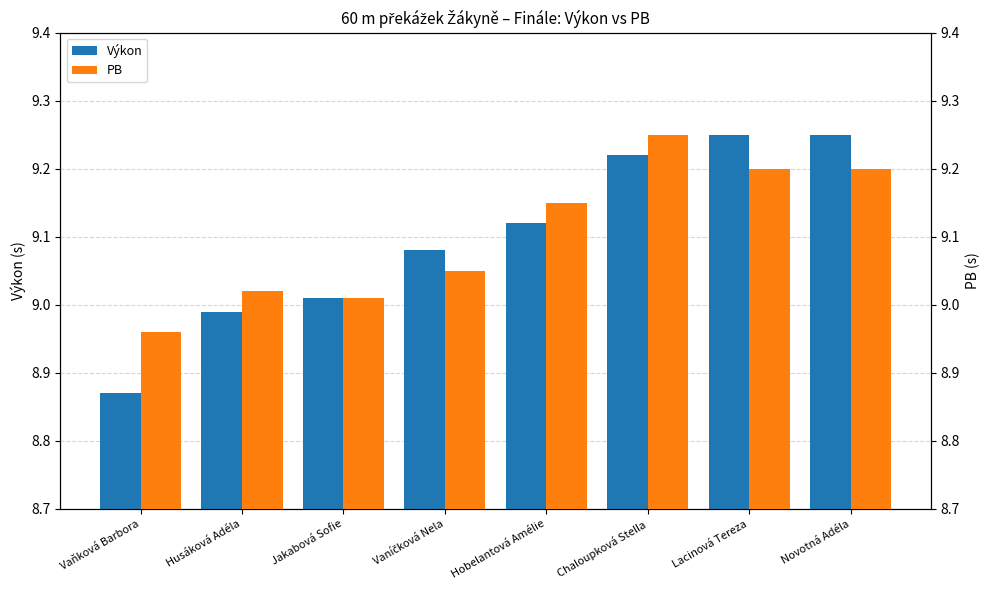

How many bars are there in each group?

2